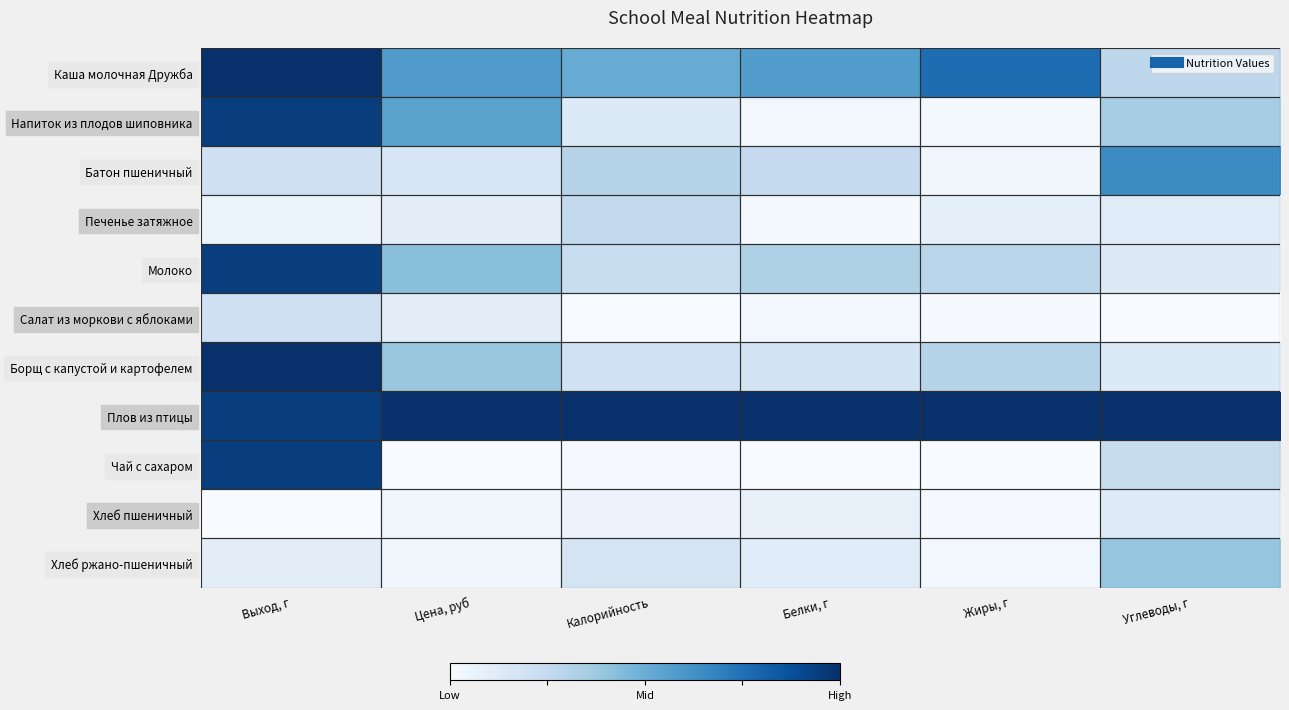

How many distinct data groups are displayed?

11